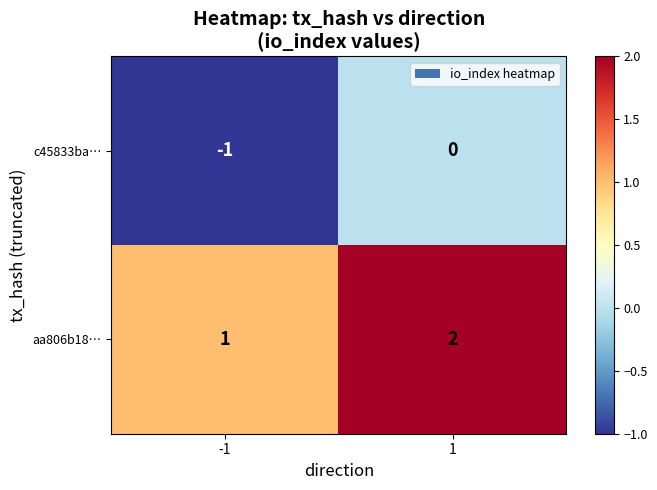

Which series has the largest total across all categories?

aa806b18…